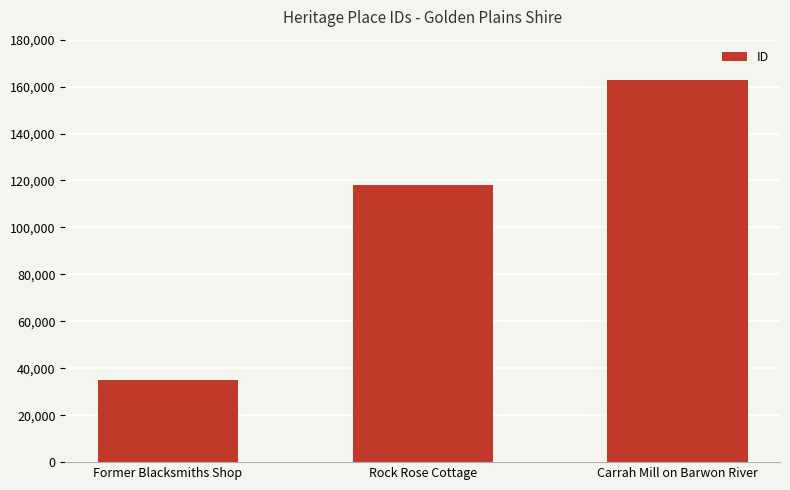

True or false: the data shows 219606 at Carrah Mill on Barwon River.

False